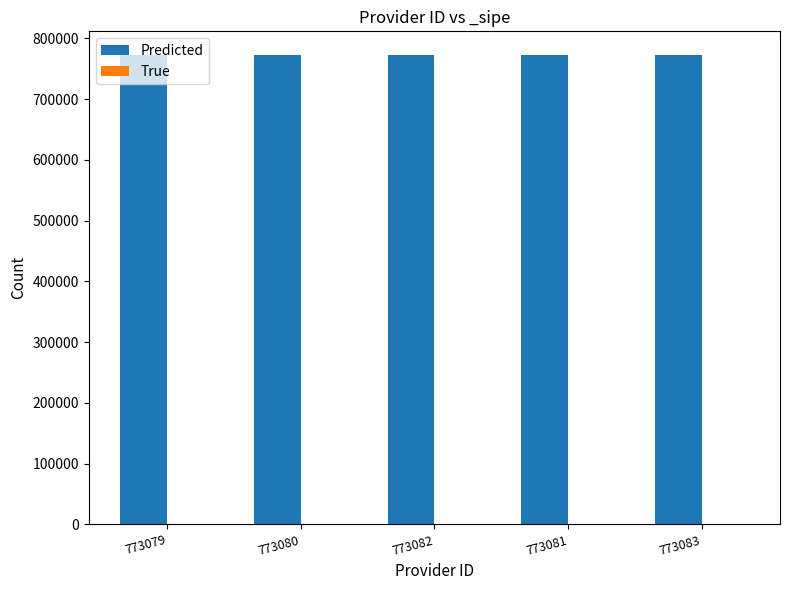

How many groups of bars are there?

5